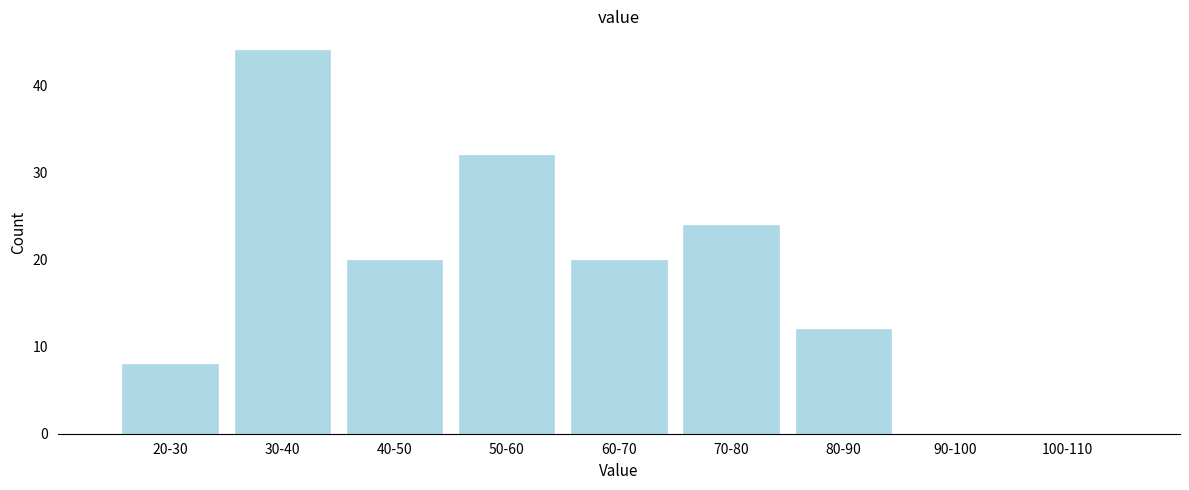

Reading left to right, what are all the values shown in this chart?

20-30=8	30-40=44	40-50=20	50-60=32	60-70=20	70-80=24	80-90=12	90-100=0	100-110=0